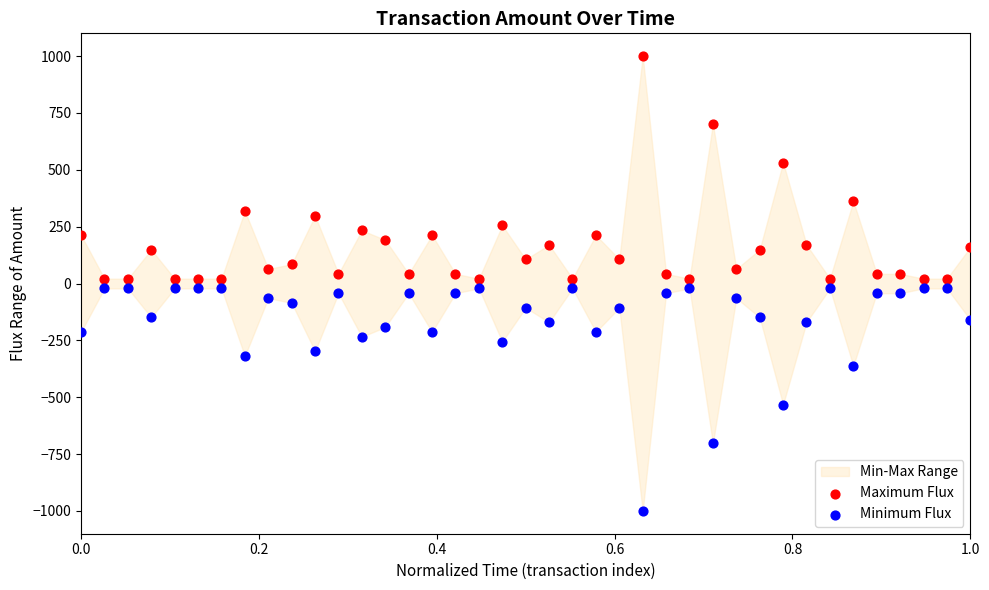

Which series reaches the minimum Y coordinate?

Minimum Flux